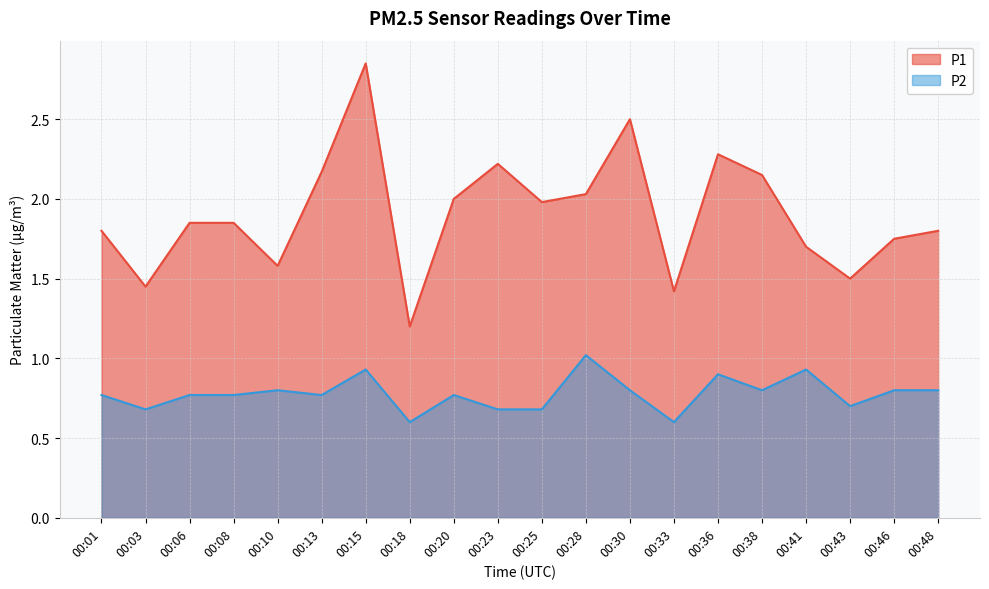

At which category is the sum across all series the highest?

00:15